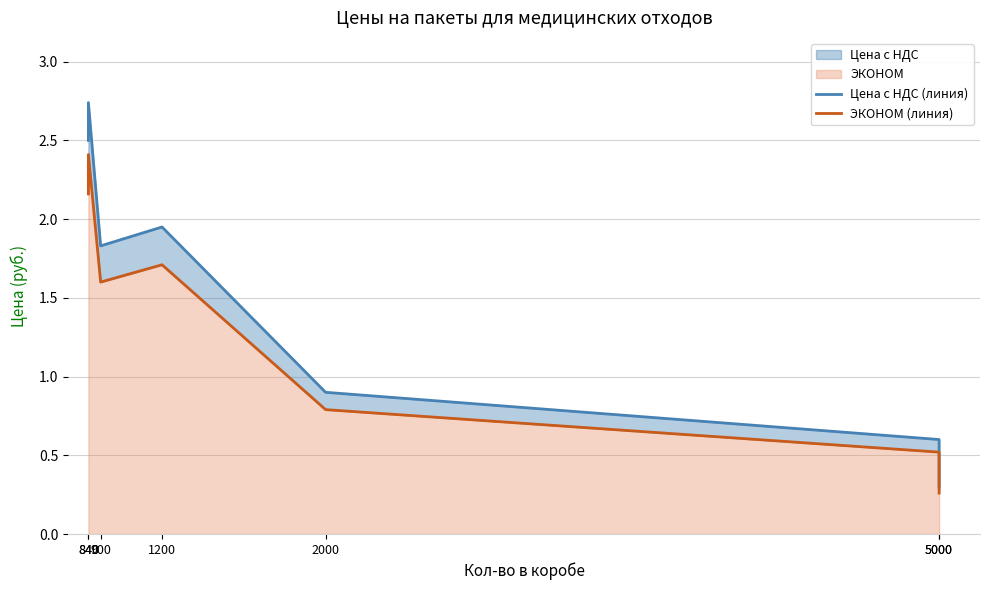

What is the difference between the highest and lowest values at 840?

0.3